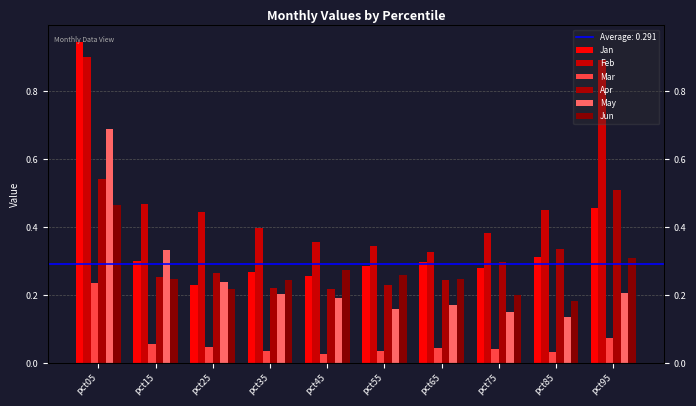

How many bars are there in total?

60